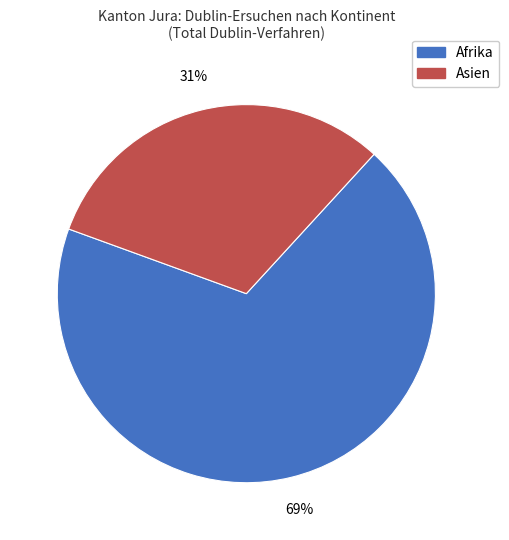

Does any single category account for the majority?

Yes